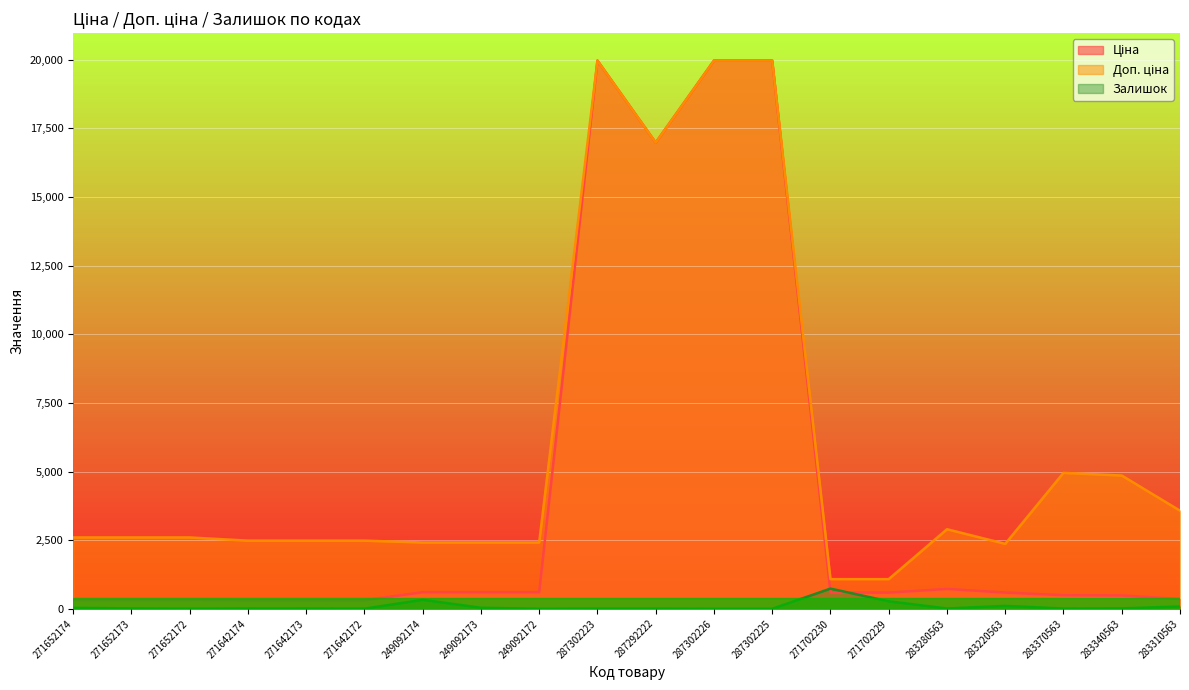

How many interior local valleys does the Залишок series have?

5